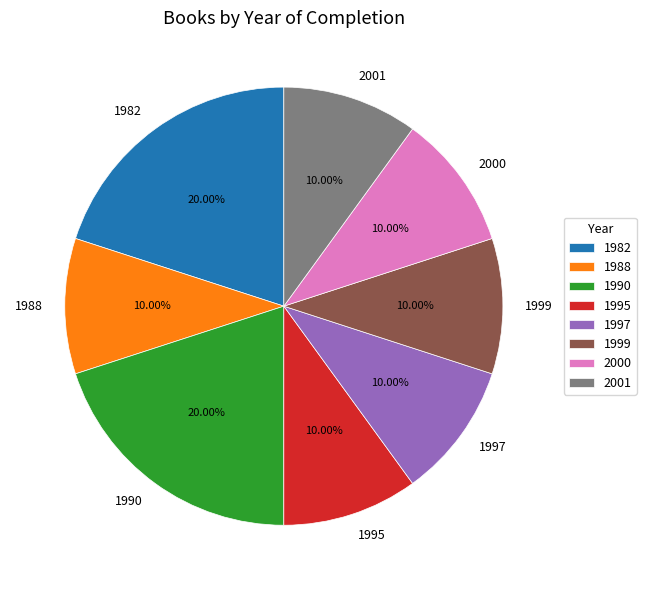

Combined, do 1990 and 2000 account for over 50%?

No